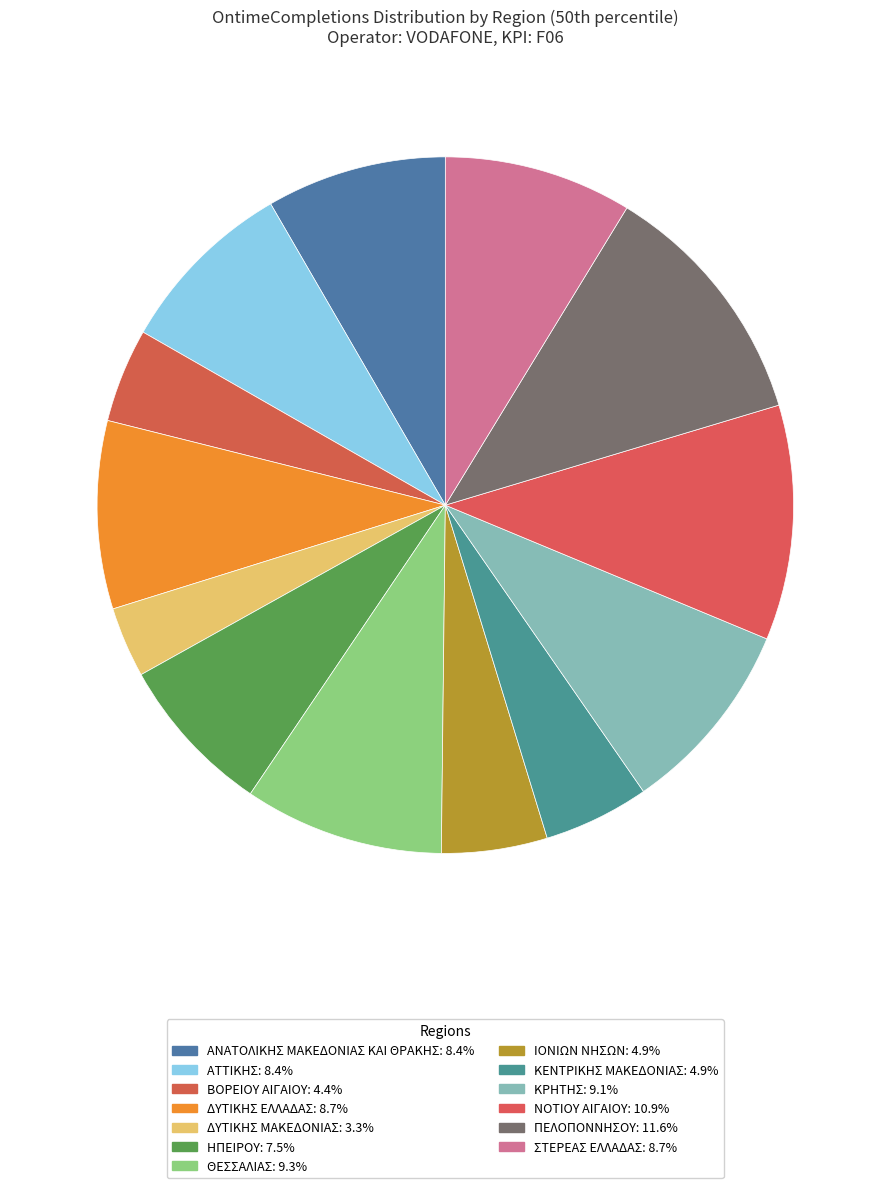

What percentage is the ΘΕΣΣΑΛΙΑΣ slice, to the nearest percent?

9%